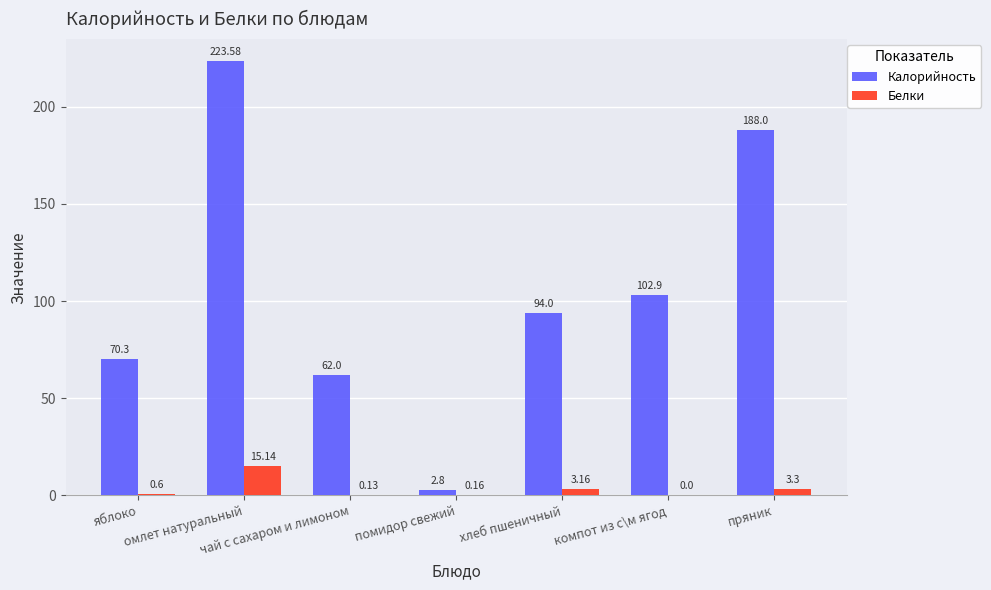

What is the sum of all Калорийность values?

743.6